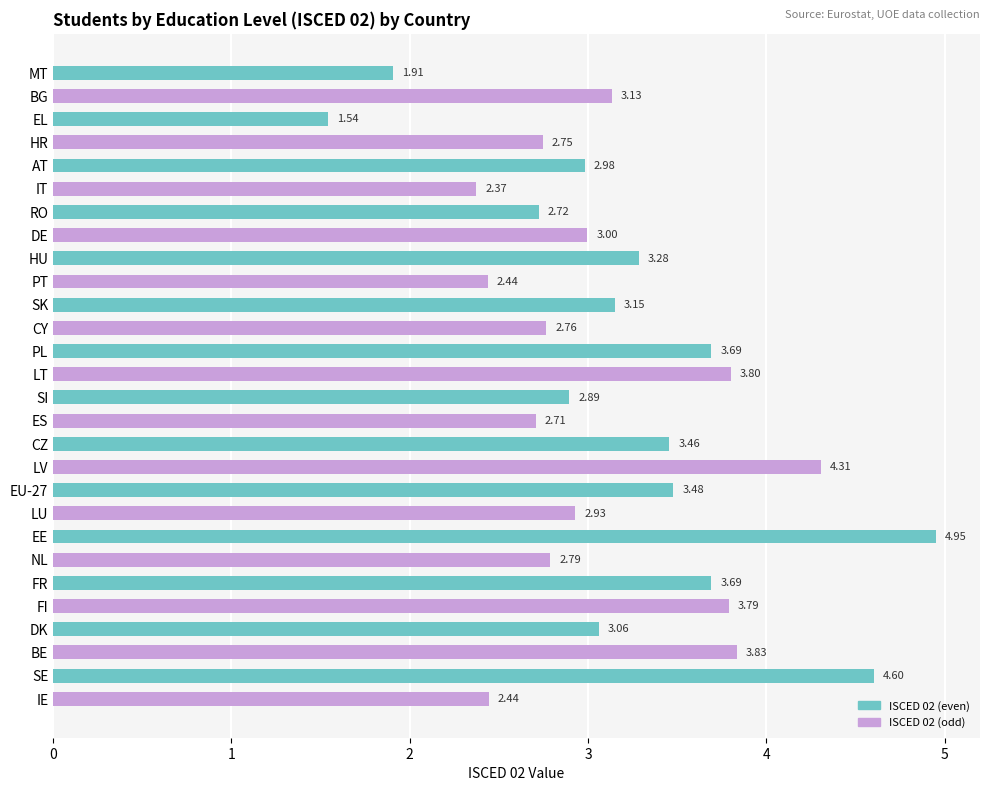

Which label corresponds to the smallest value in the chart?

EL